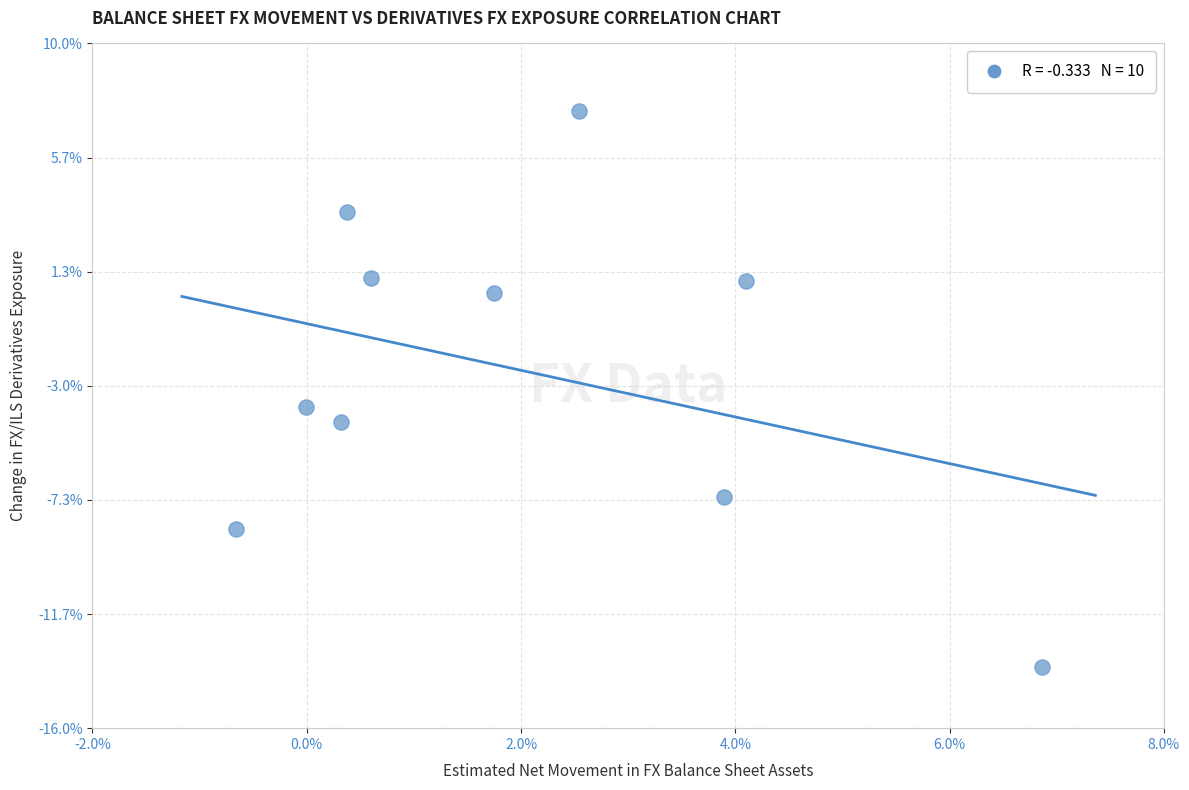

What Y value in the scatter plot is closest to -3?

-3.8